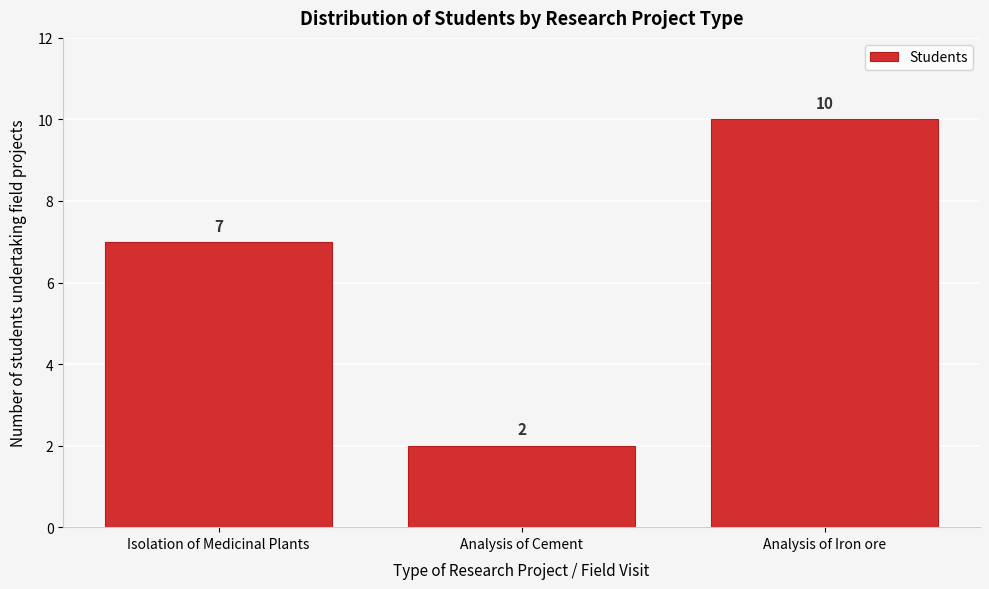

Reading left to right, transcribe all the data shown in this chart.

7	2	10